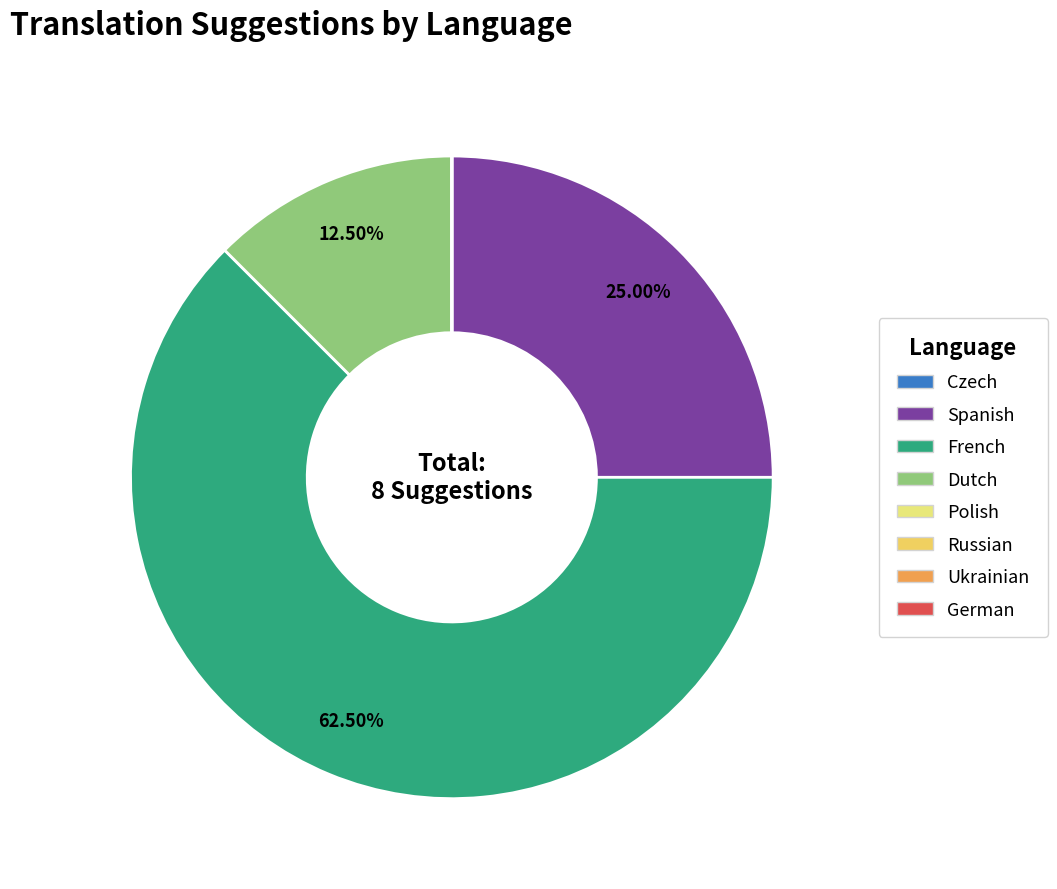

Rank the categories by value from lowest to highest.

Czech, Polish, Russian, Ukrainian, German, Dutch, Spanish, French